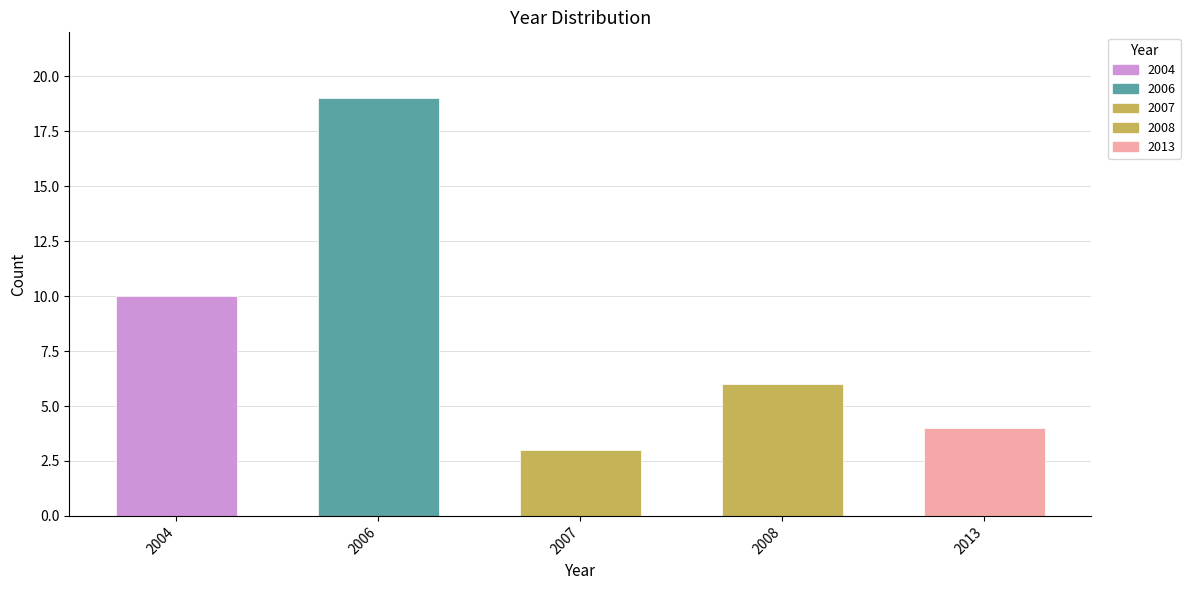

Reading left to right, extract all data points from this chart.

10	19	3	6	4